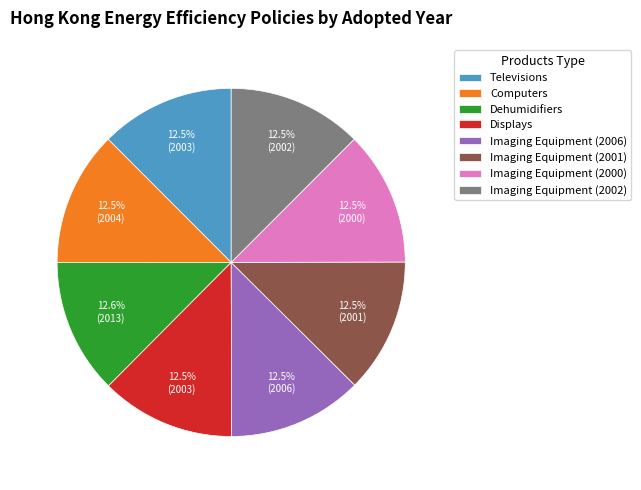

What percentage do Imaging Equipment (2000) and Imaging Equipment (2001) together represent?

25.0%